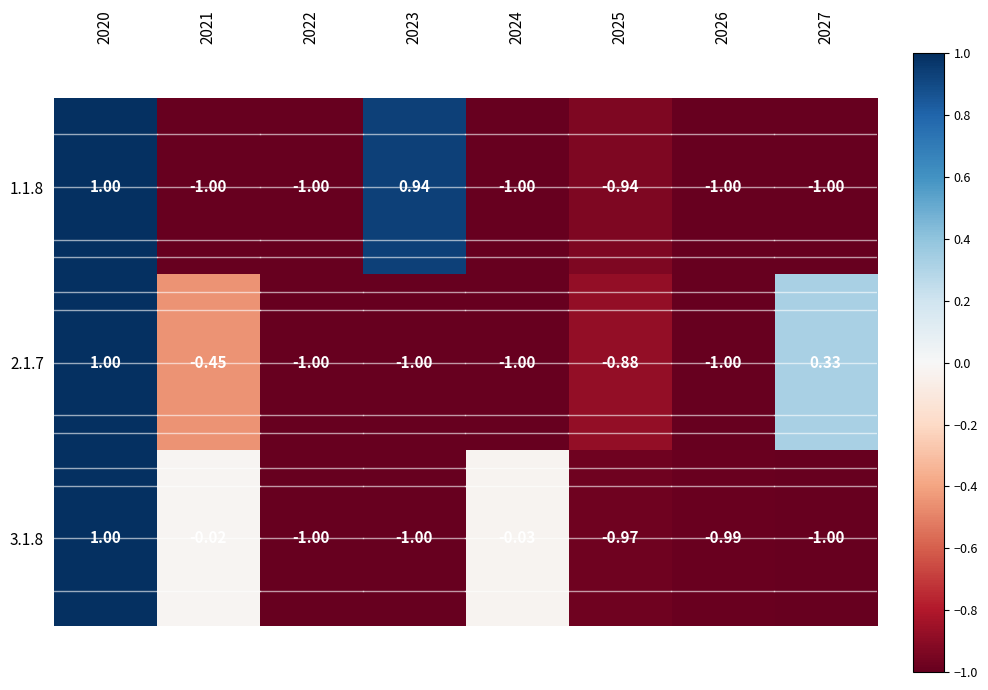

Is the value of 3.1.8 at 2025 greater than the value of 2.1.7 at 2025?

No